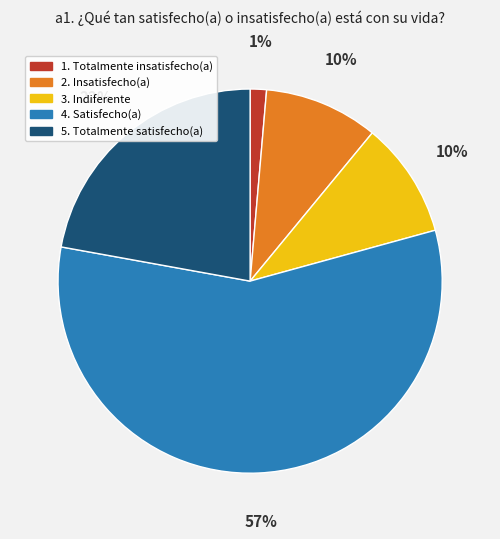

Which has a higher value, 5. Totalmente satisfecho(a) or 2. Insatisfecho(a)?

5. Totalmente satisfecho(a)